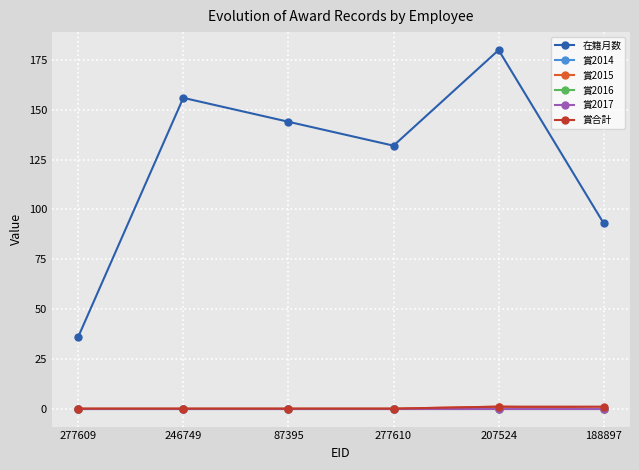

Reading left to right, transcribe all the data shown in this chart.

在籍月数: 36	156	144	132	180	93
賞2014: 0	0	0	0	0	0
賞2015: 0	0	0	0	1	0
賞2016: 0	0	0	0	0	0
賞2017: 0	0	0	0	0	0
賞合計: 0	0	0	0	1	1